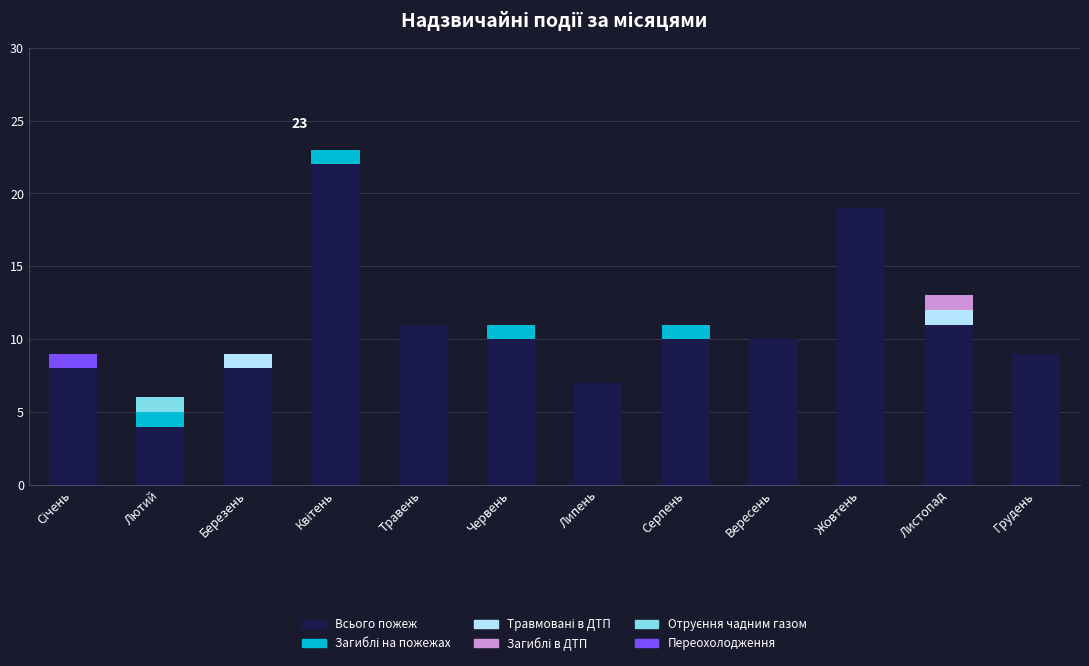

What is the maximum value for Всього пожеж?

22